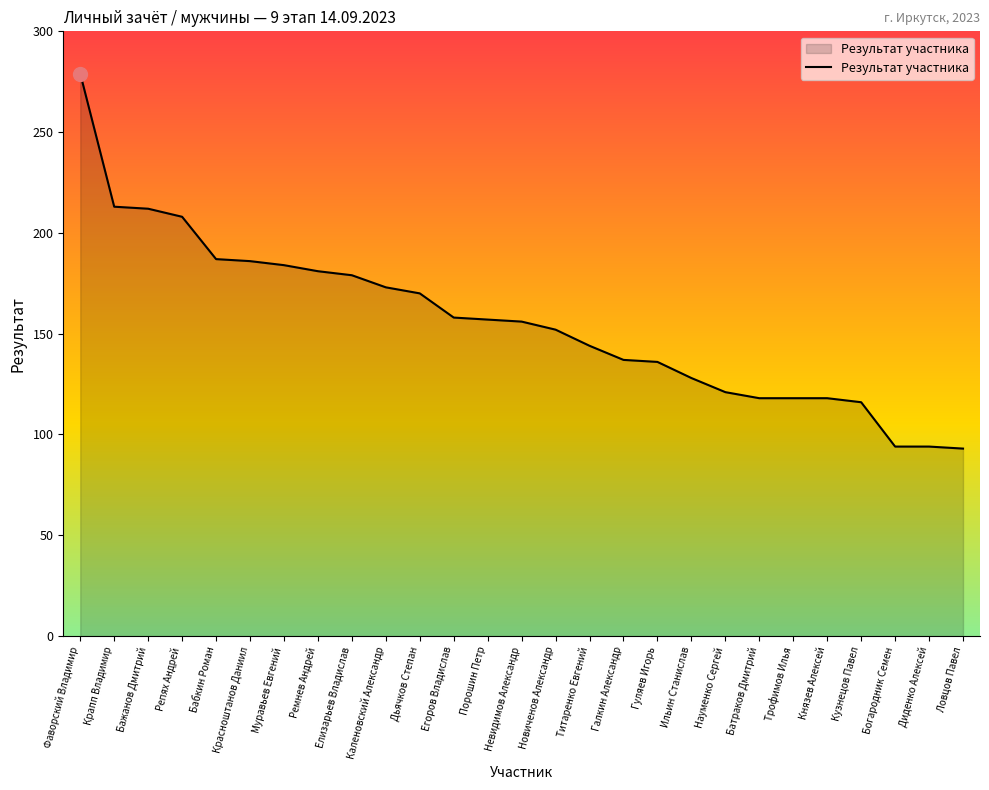

Count the number of data series in this chart.

1